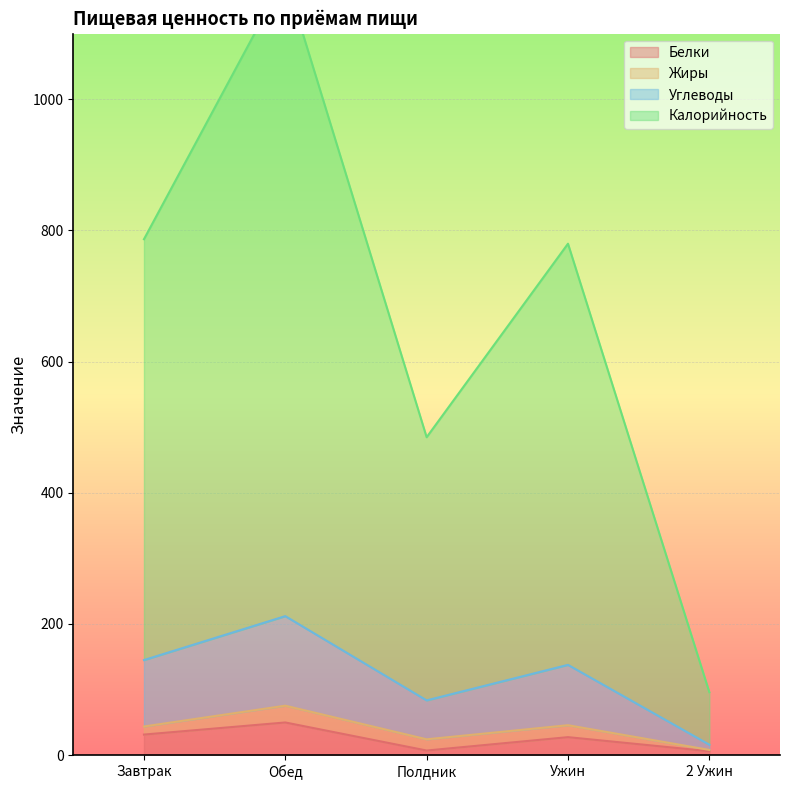

Does the chart display data point markers on the line(s)?

No